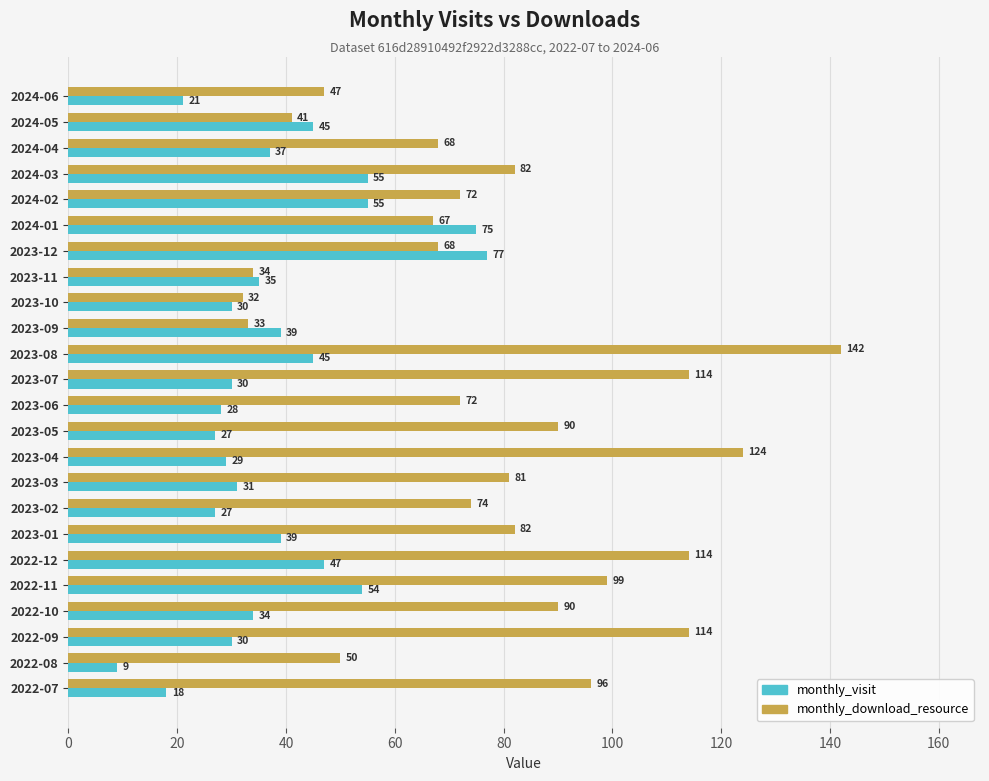

Which series has the largest total across all categories?

monthly_download_resource